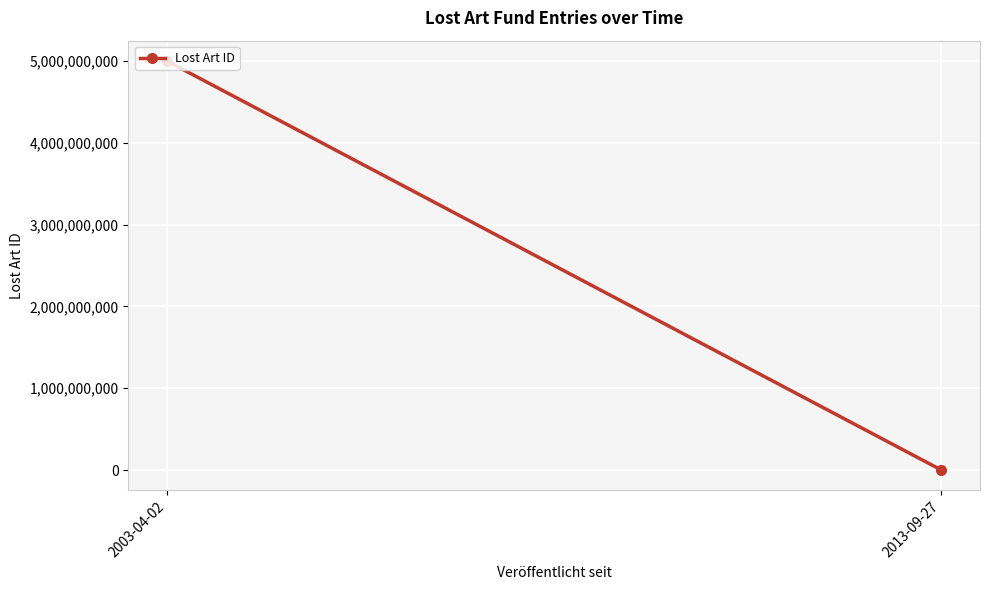

What is the label of the 1st point from the right?

2013-09-27